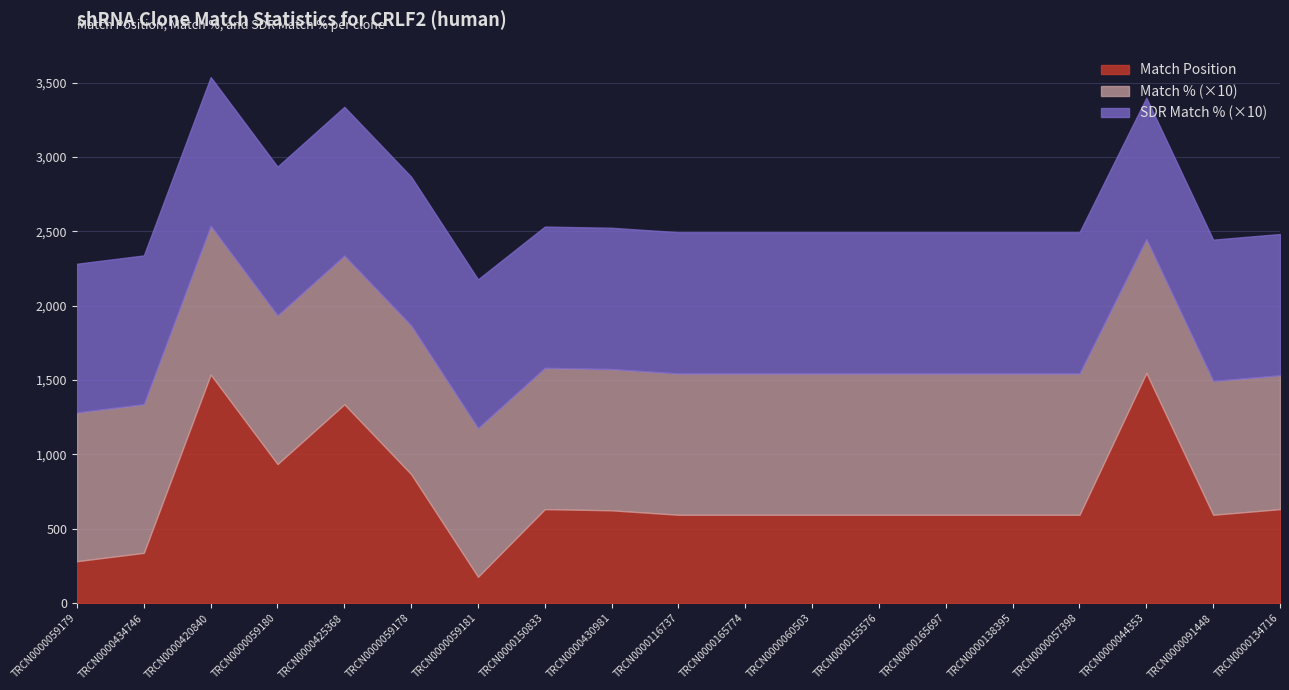

The value of SDR Match % at TRCN0000150833 is 141. True or false?

False